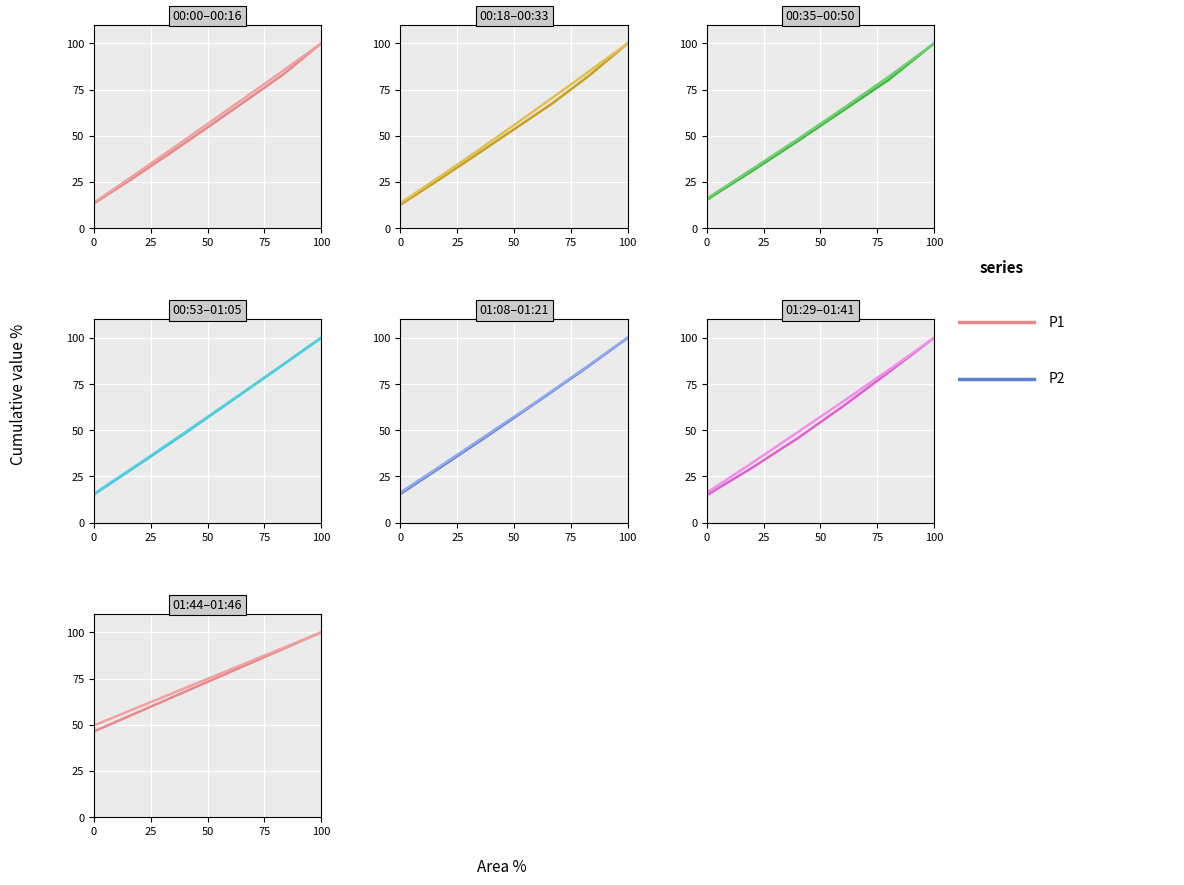

Rank the series by their maximum value, from highest to lowest.

P1, P2